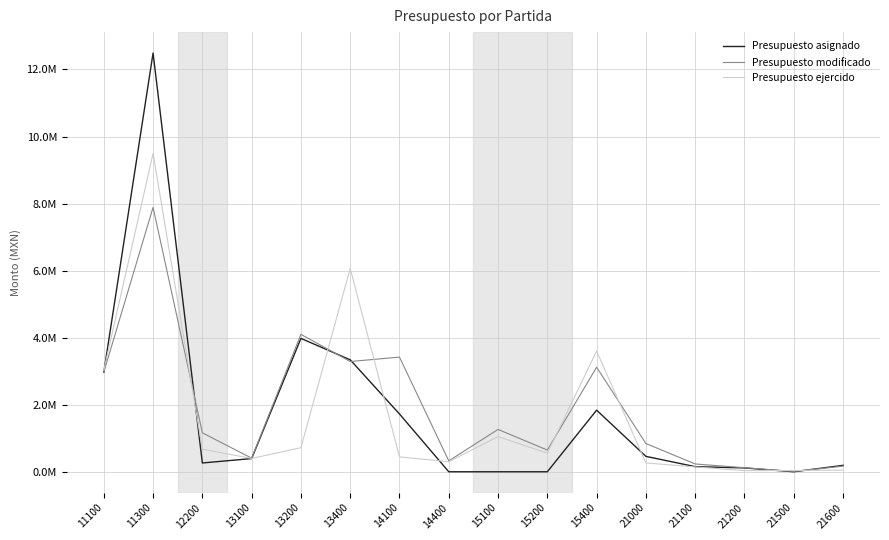

Is it true that Presupuesto modificado equals 232438.8 at 21100?

True